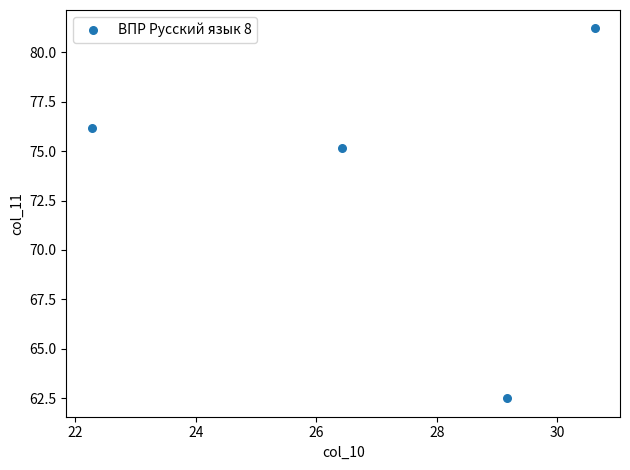

What Y value in the scatter plot is closest to 71?

75.2